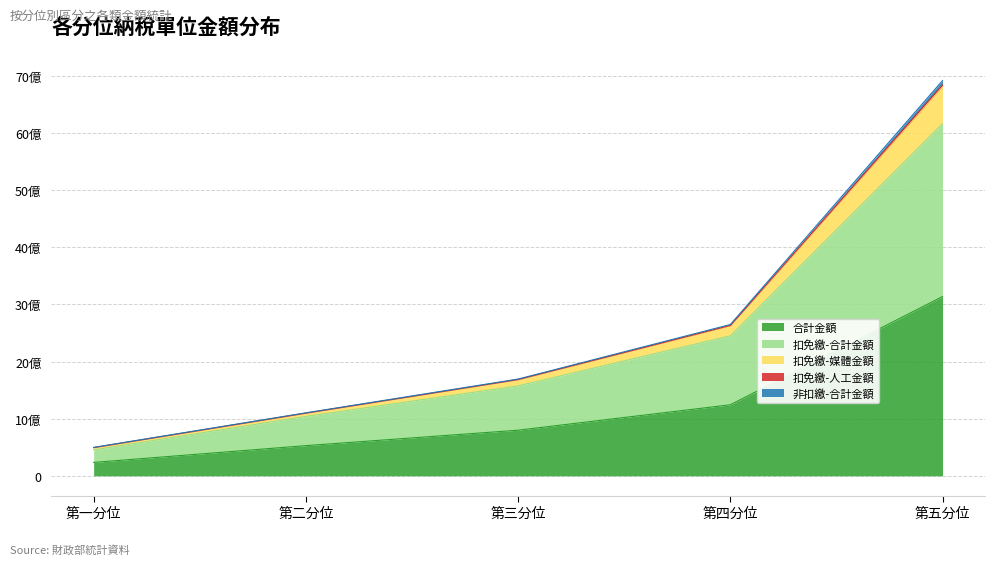

What is the label of the 4th point from the left?

第四分位